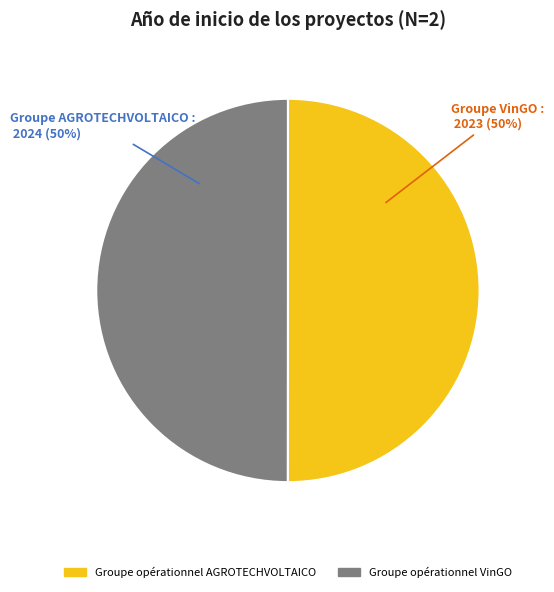

How many segments does this pie chart have?

2